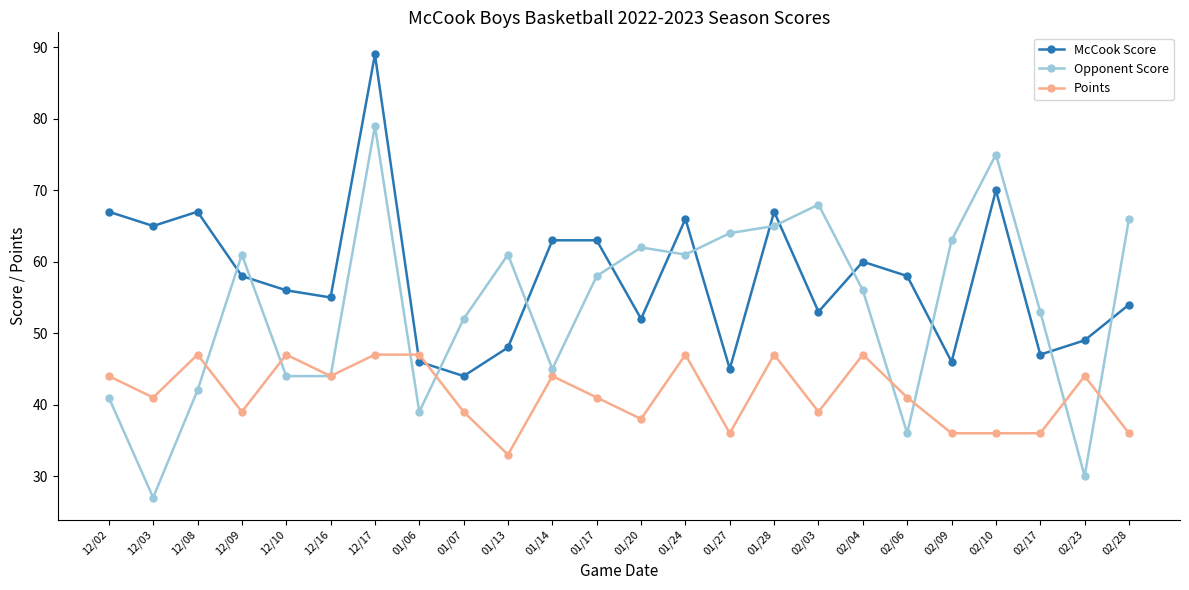

What is the label of the 2nd point from the left?

12/03